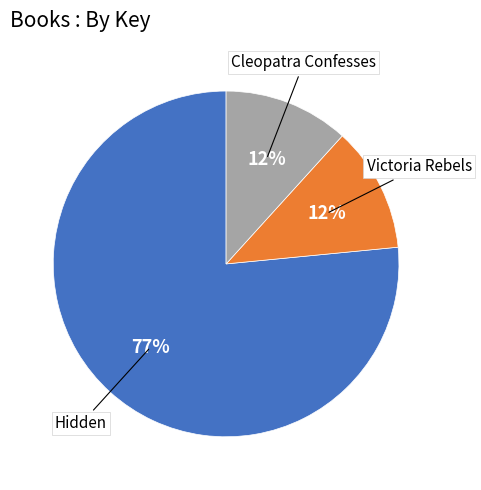

Which slice is the largest?

Hidden